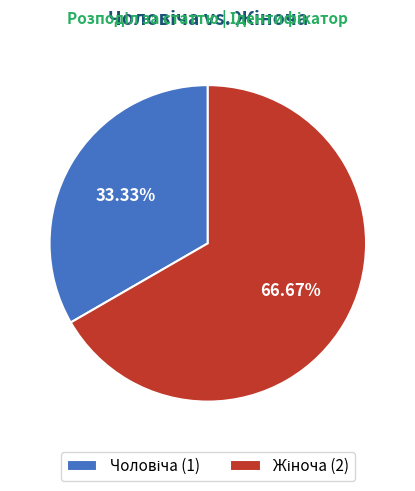

Is there a majority slice in this chart?

Yes